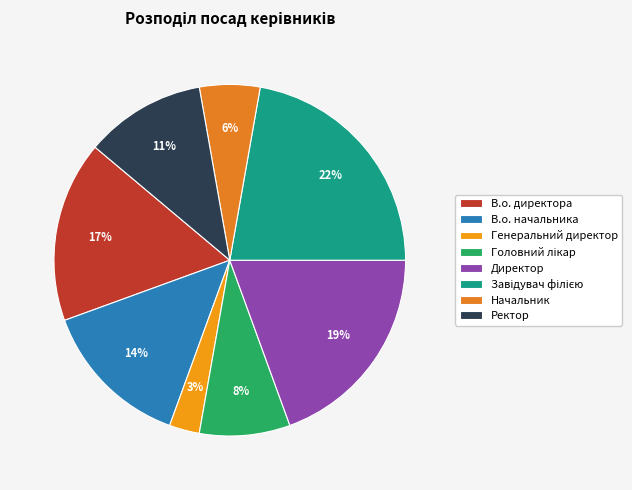

How many segments does this pie chart have?

8